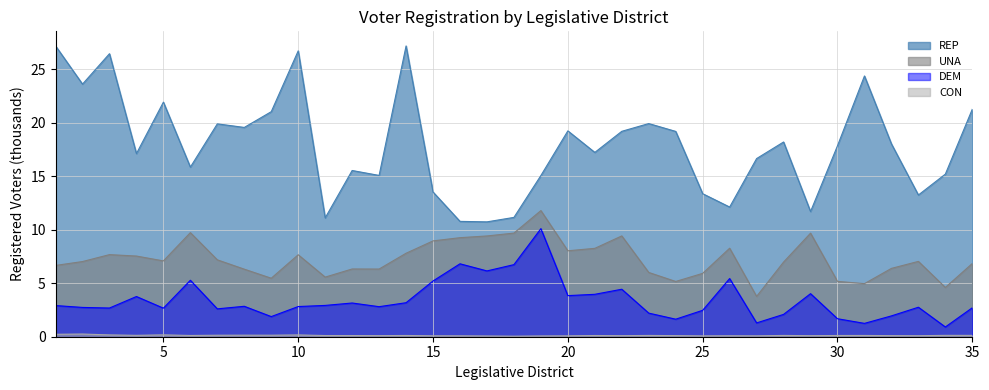

What are all the series names shown in the legend?

REP, UNA, DEM, CON